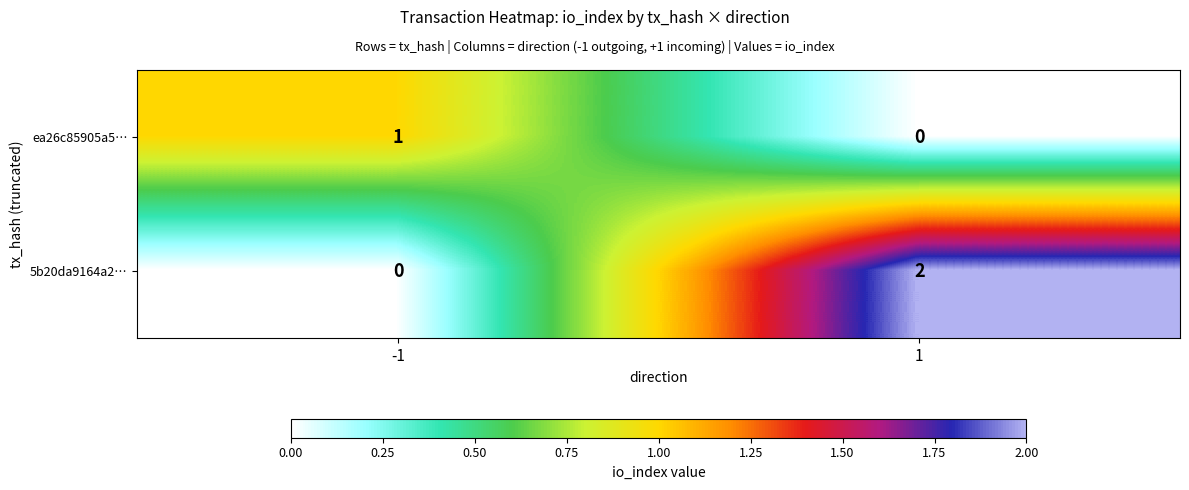

Is it true that ea26c85905a5… equals 0 at 1?

True